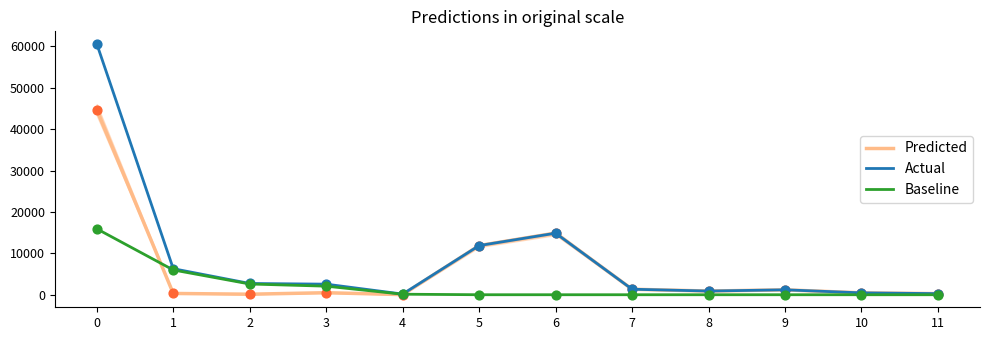

Is the value of Predicted at 5 greater than the value of Actual at 2?

Yes